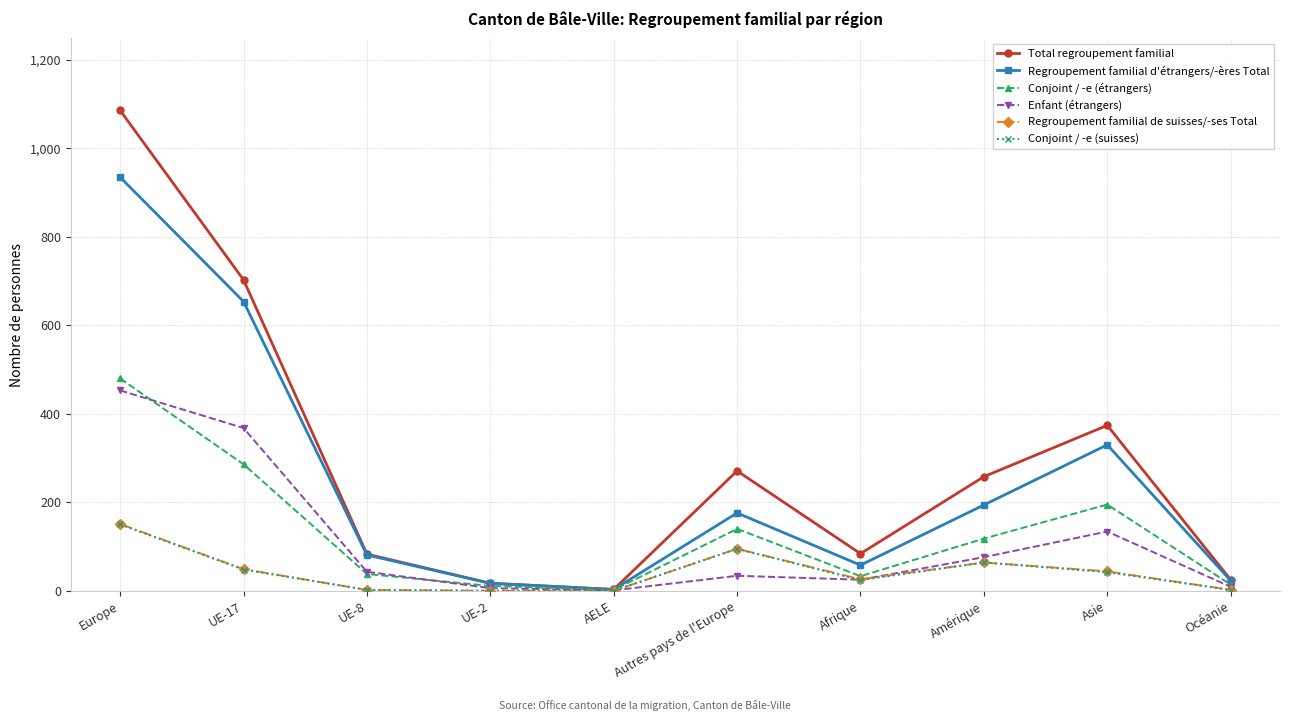

Read the Enfant (étrangers) value at Amérique.

76